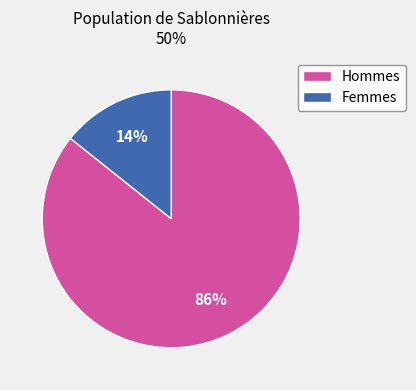

Is there any slice that represents more than half of the pie?

Yes